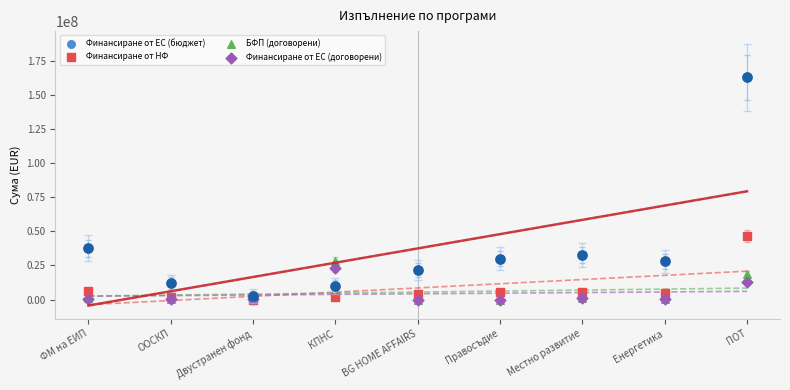

At how many categories does at least one series exceed 24258881?

6